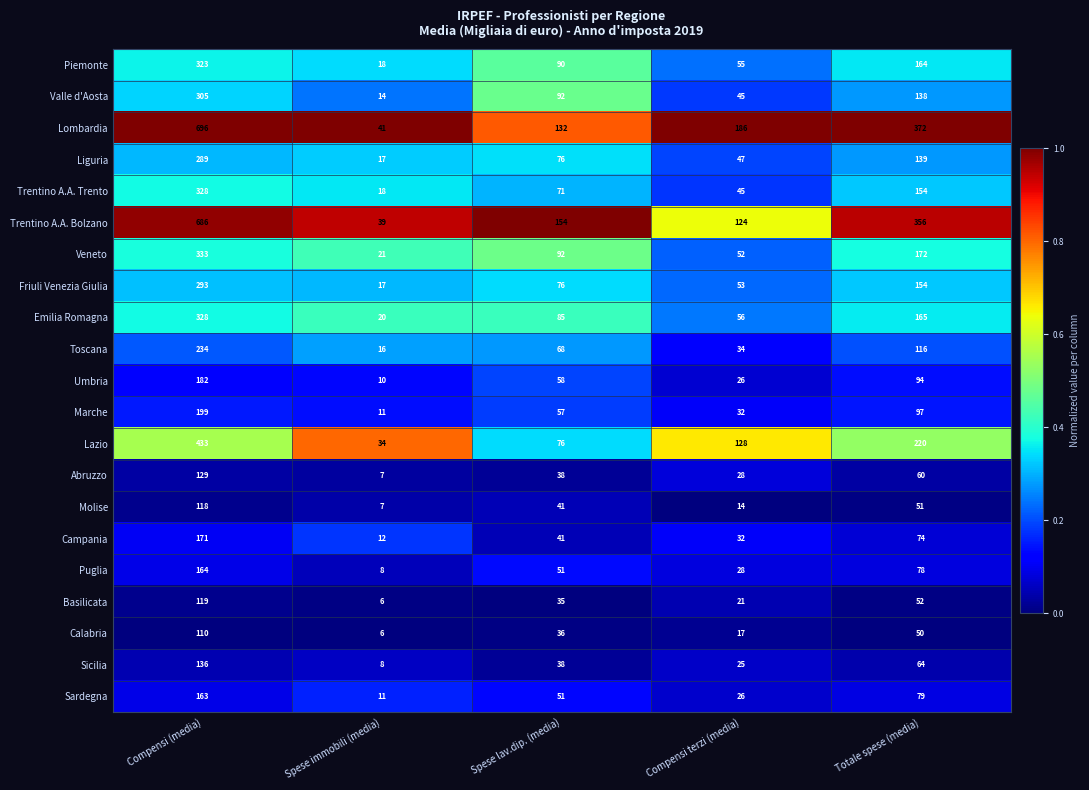

What is the difference between the maximum and minimum values in the Piemonte series?

305